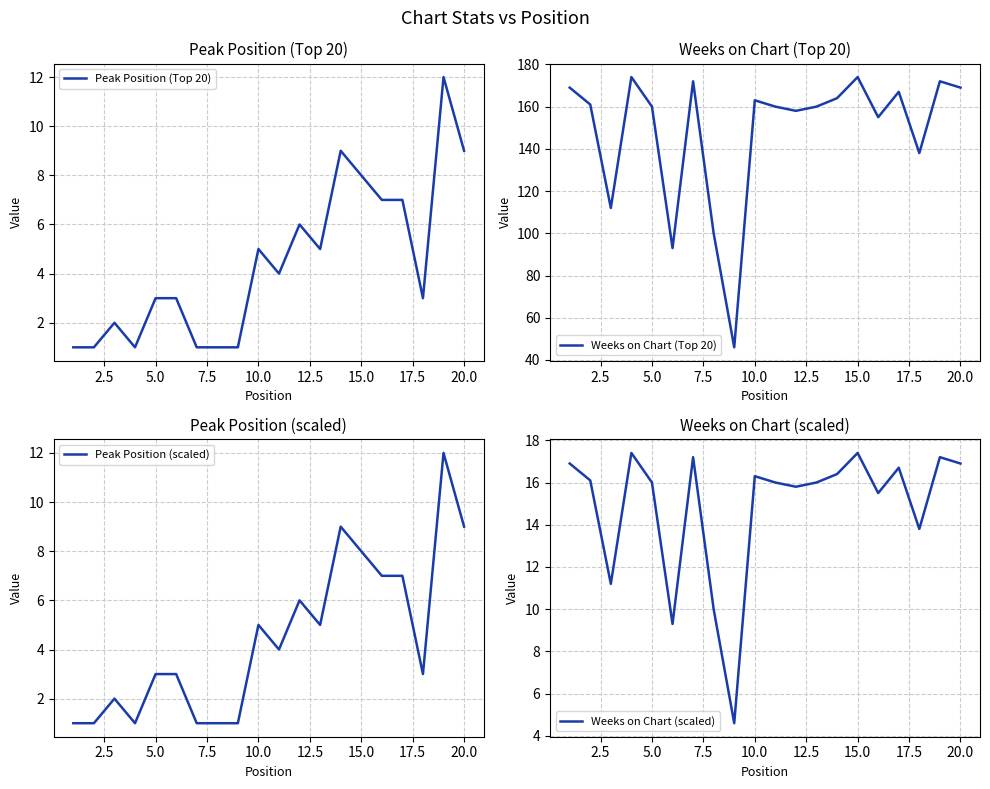

What is the difference between the Peak Position (Top 20) values at 10.0 and 5.0?

2